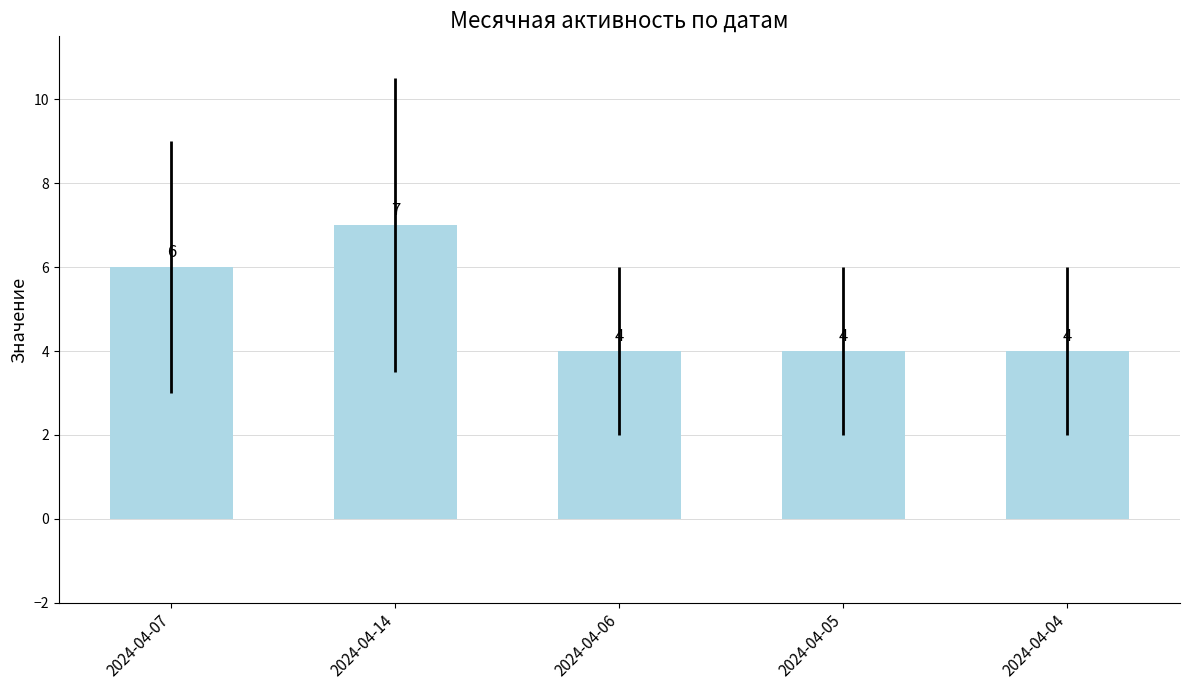

Reading left to right, list all the values displayed in this chart.

6	7	4	4	4